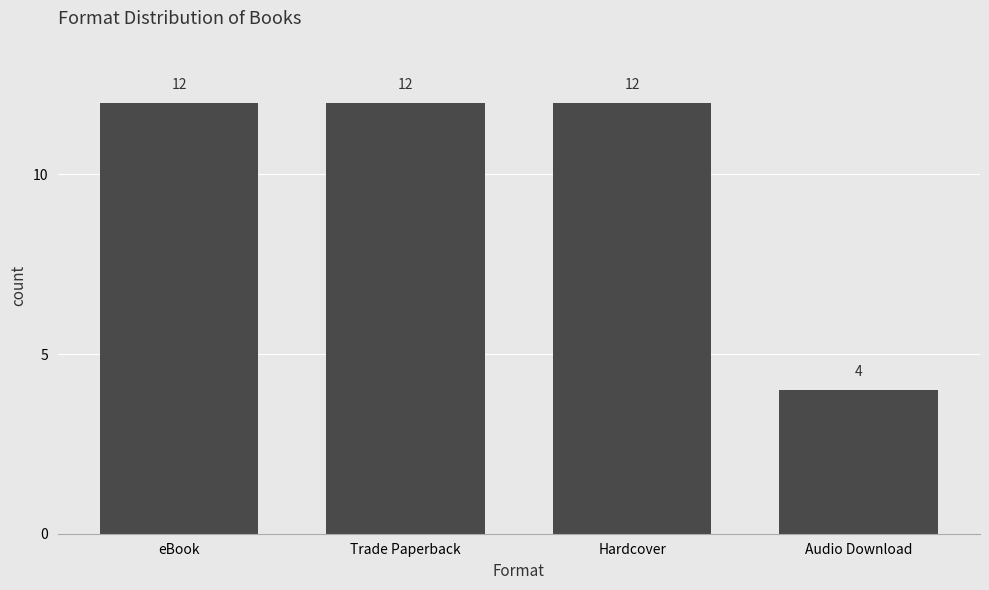

What is the difference between the values at Audio Download and eBook?

8